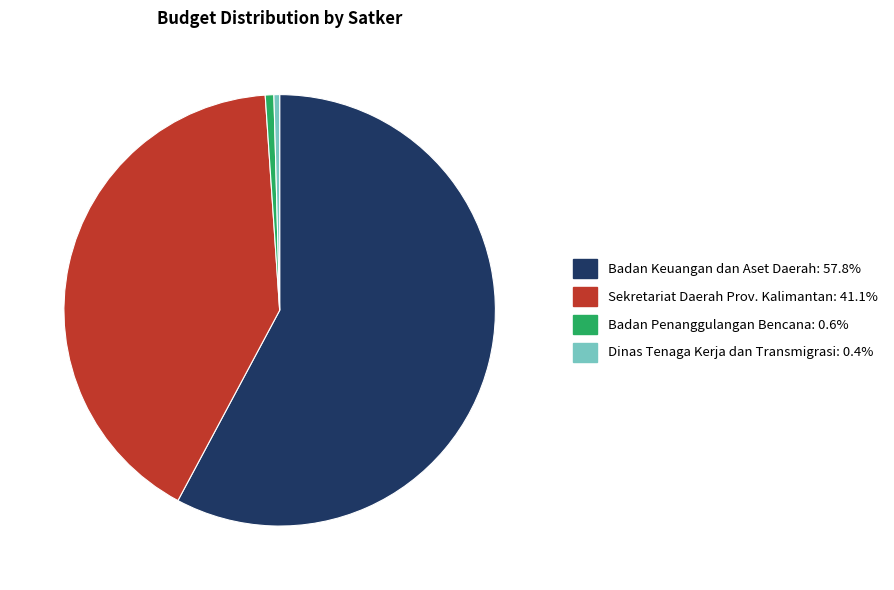

How many segments does this pie chart have?

4